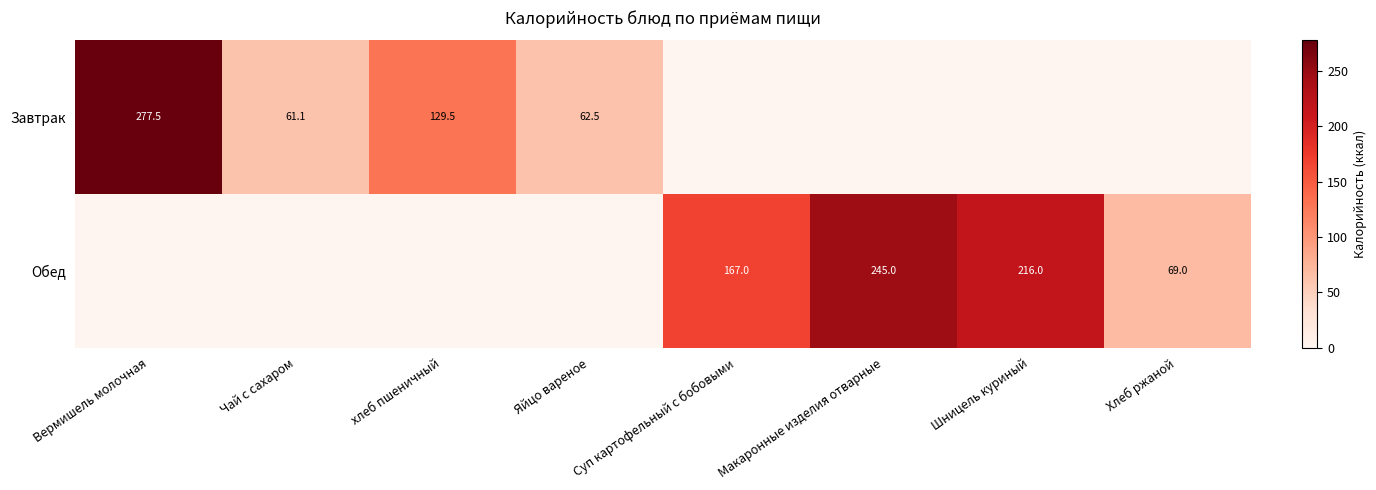

The value of Завтрак at Вермишель молочная is 277.5. True or false?

True